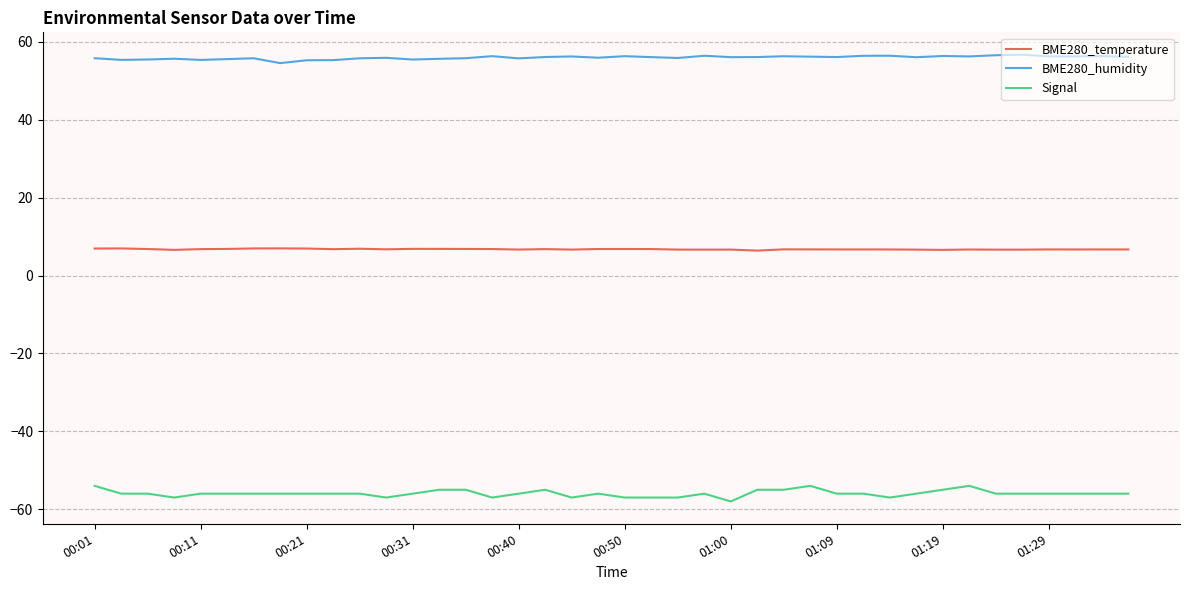

Which series has the largest range (max minus min)?

Signal